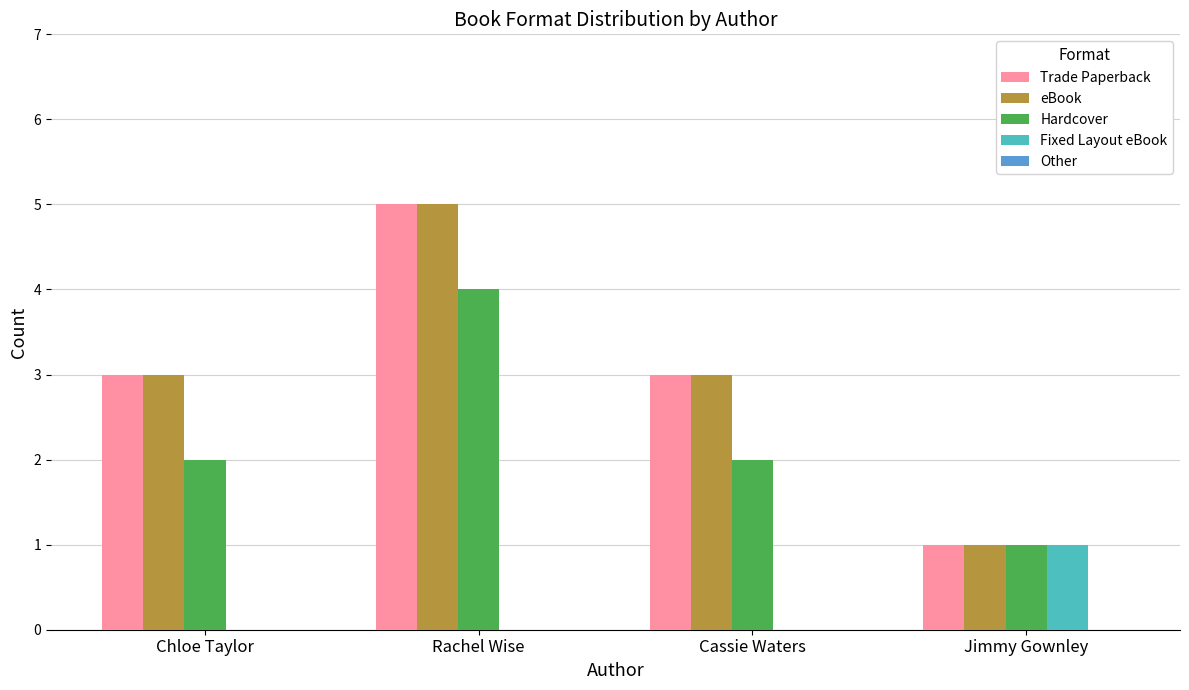

At which category is the sum across all series the highest?

Rachel Wise